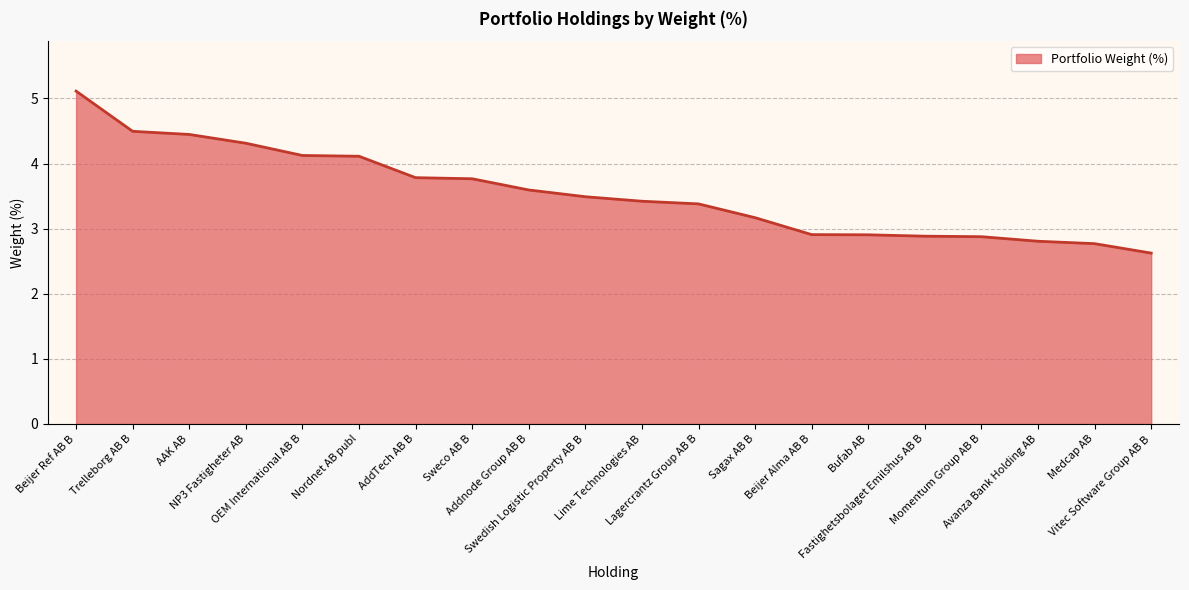

What is the difference between the maximum and minimum values?

2.5